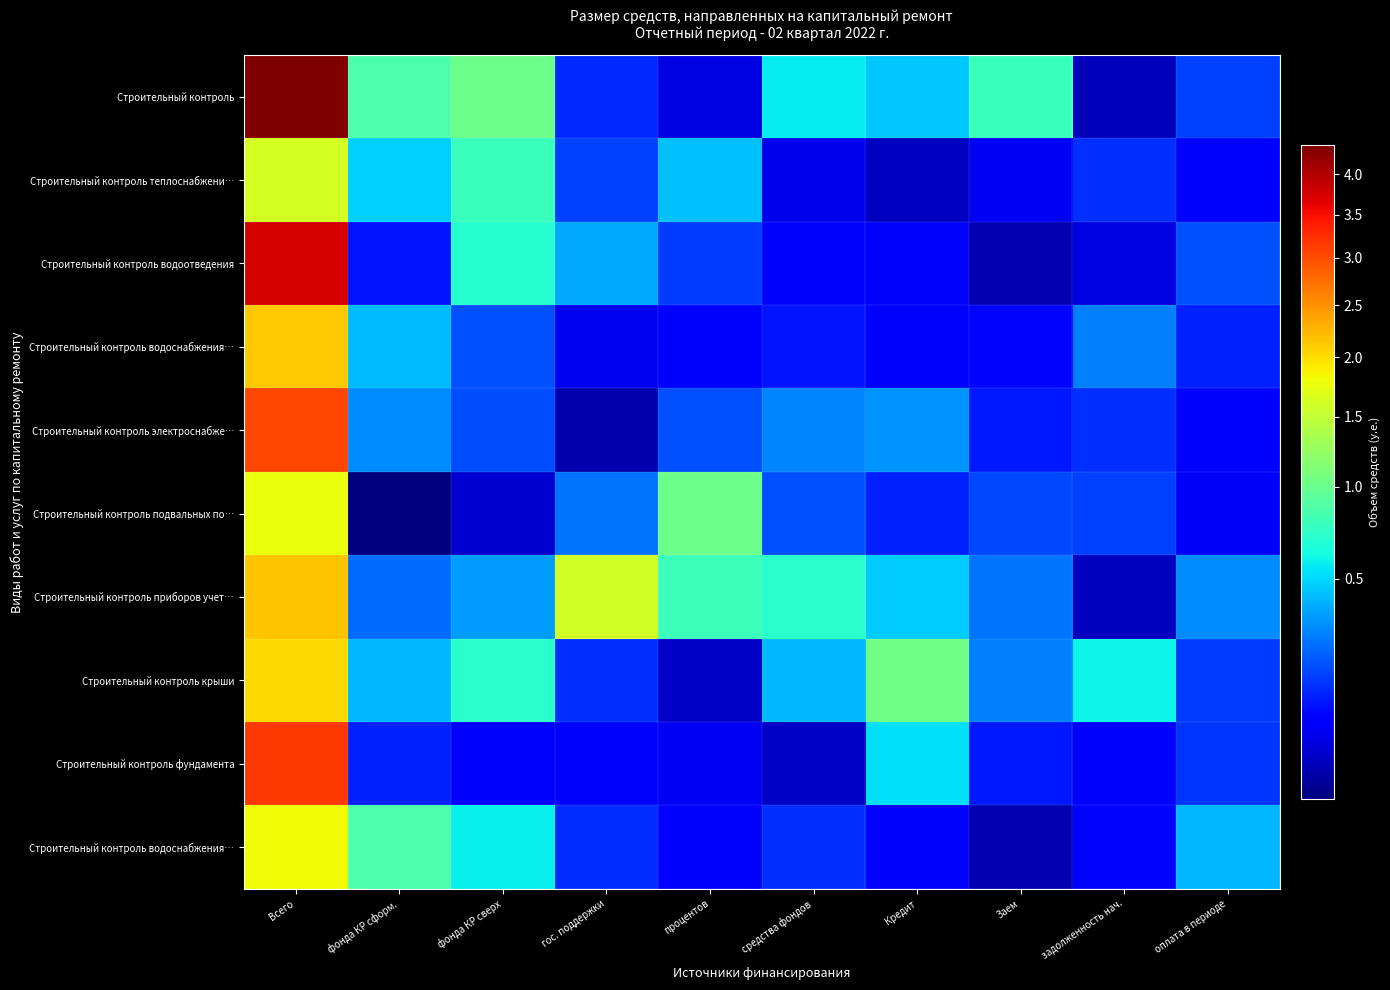

At which category is the sum across all series the highest?

Всего